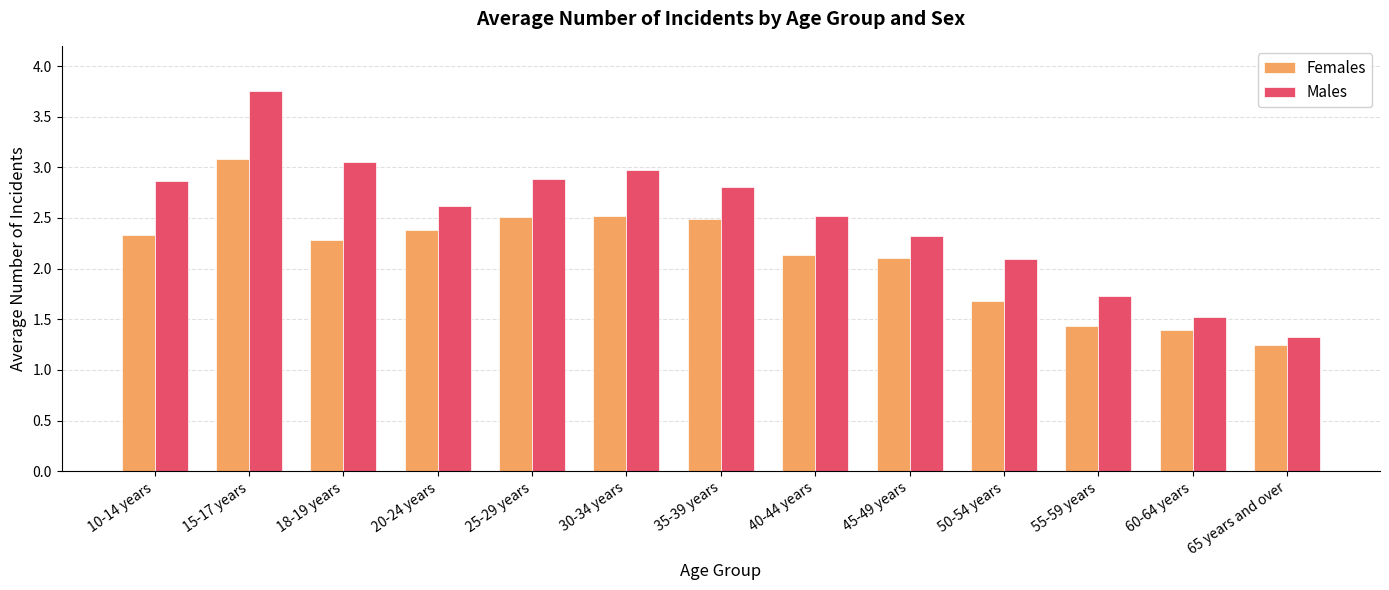

At which category is the sum across all series the highest?

15-17 years